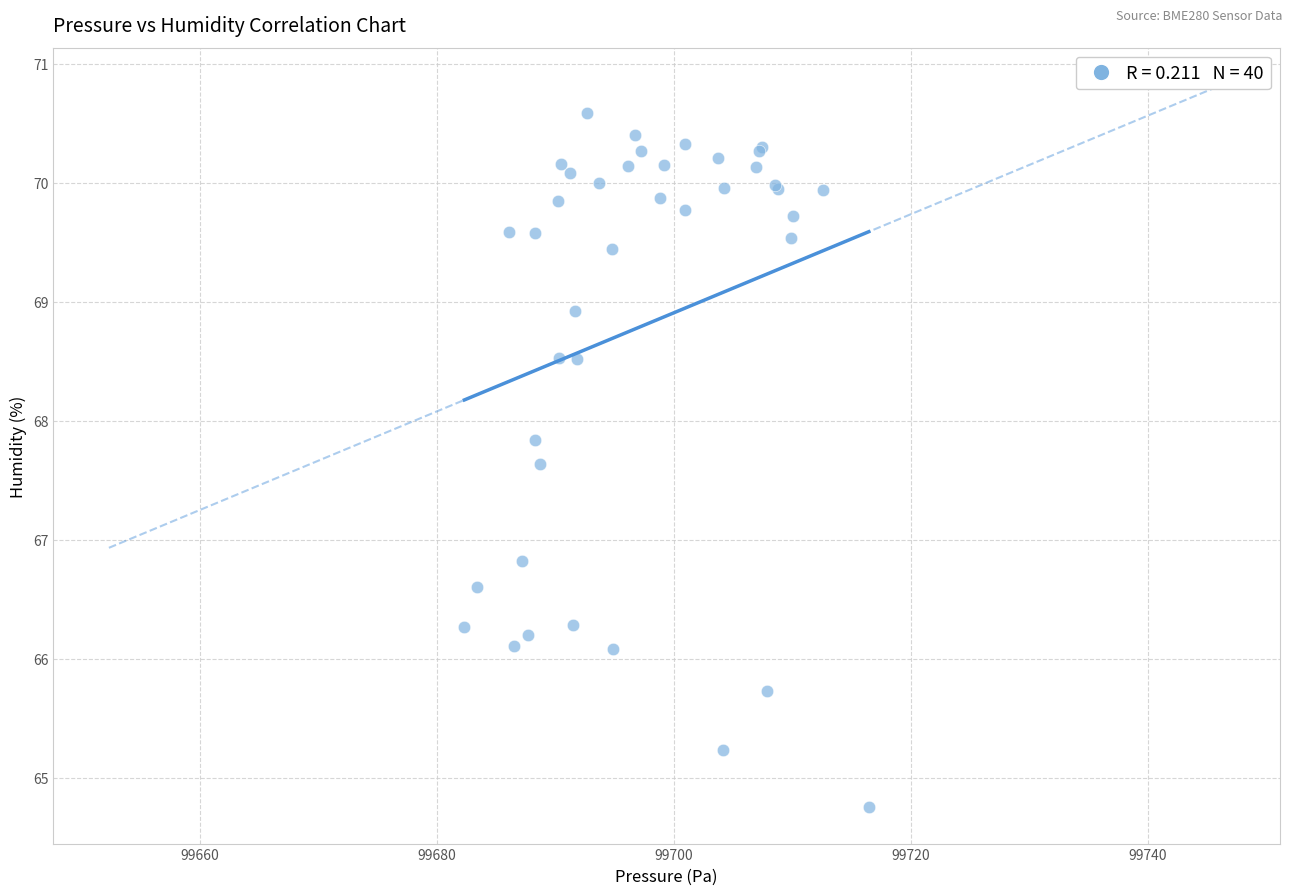

What Y value in the scatter plot is closest to 67?

66.8